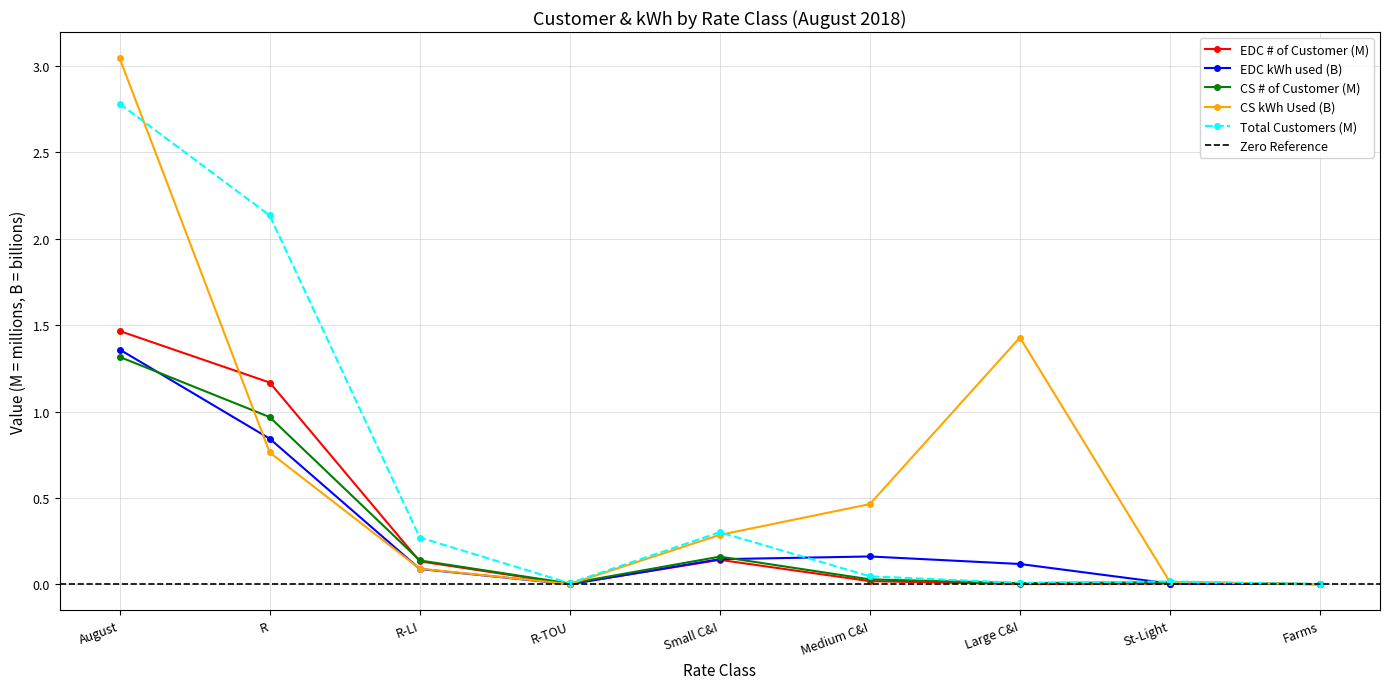

Reading left to right, list all the values displayed in this chart.

EDC # of Customer: August=1.5	R=1.2	R-LI=0.1	R-TOU=0.0	Small C&I=0.1	Medium C&I=0.0	Large C&I=0.0	St-Light=0.0	Farms=0.0
EDC kWh used: August=1.4	R=0.8	R-LI=0.1	R-TOU=0.0	Small C&I=0.1	Medium C&I=0.2	Large C&I=0.1	St-Light=0.0	Farms=0.0
CS # of Customer: August=1.3	R=1.0	R-LI=0.1	R-TOU=0.0	Small C&I=0.2	Medium C&I=0.0	Large C&I=0.0	St-Light=0.0	Farms=0.0
CS kWh Used: August=3.0	R=0.8	R-LI=0.1	R-TOU=0.0	Small C&I=0.3	Medium C&I=0.5	Large C&I=1.4	St-Light=0.0	Farms=0.0
Total Customers: August=2.8	R=2.1	R-LI=0.3	R-TOU=0.0	Small C&I=0.3	Medium C&I=0.0	Large C&I=0.0	St-Light=0.0	Farms=0.0